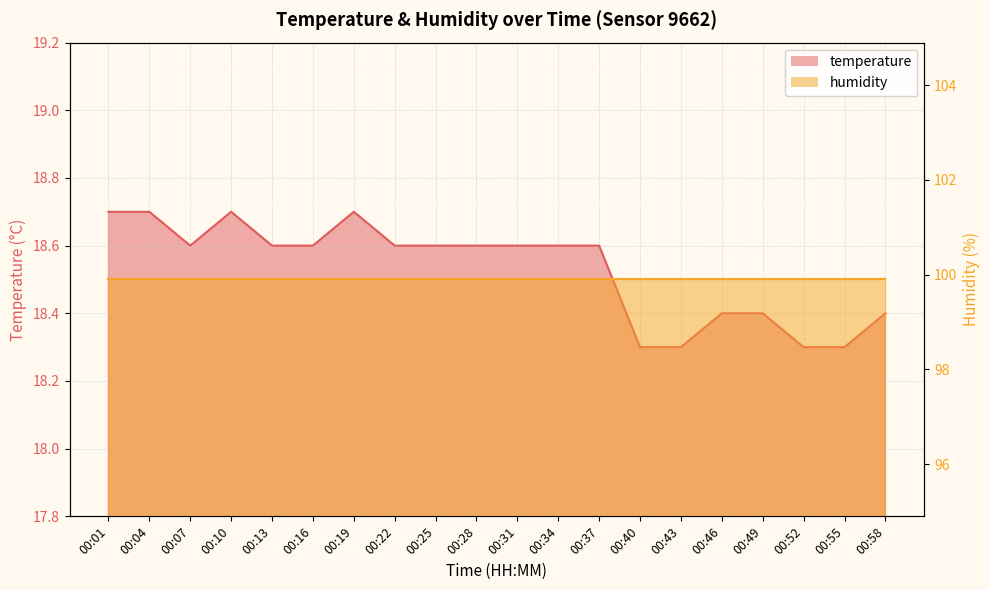

What is the sum of all values?

370.6